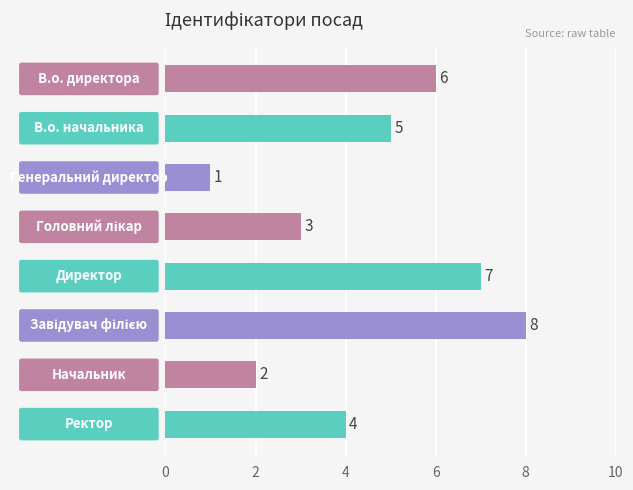

What is the maximum value shown in the chart?

8